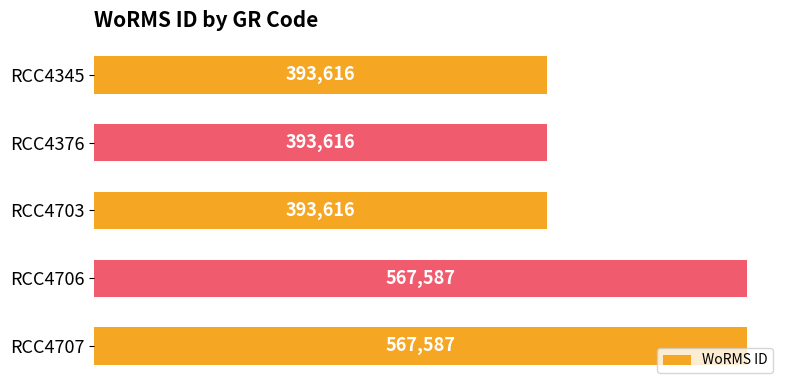

What is the value of the 3rd bar from the top?

393616